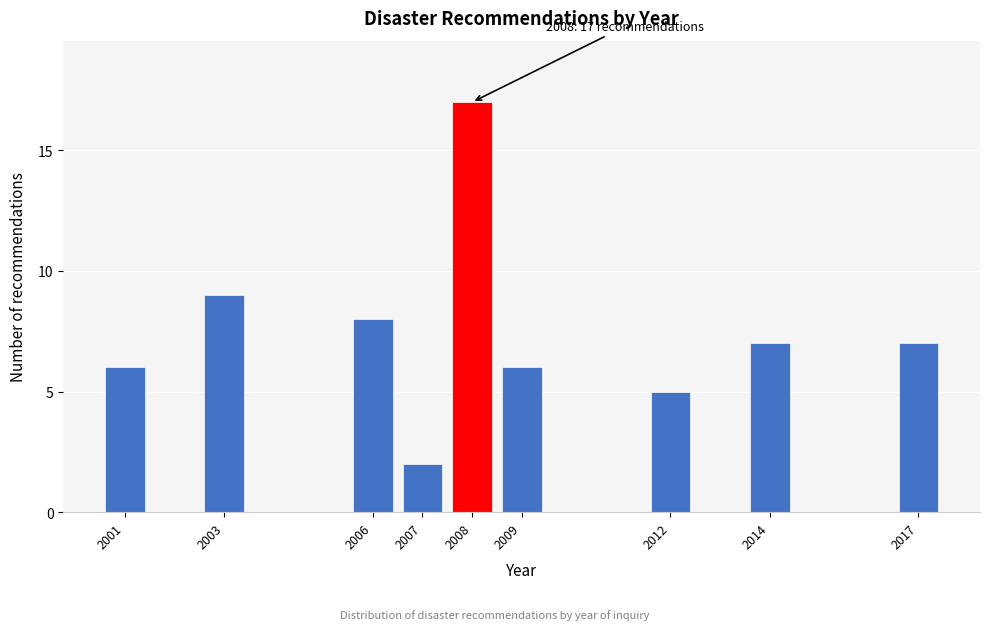

Reading left to right, extract all data points from this chart.

2001=6	2003=9	2006=8	2007=2	2008=17	2009=6	2012=5	2014=7	2017=7